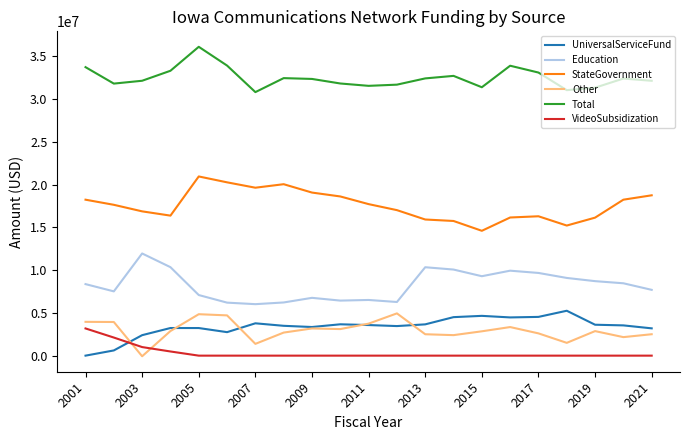

Which series has the largest total across all categories?

Total